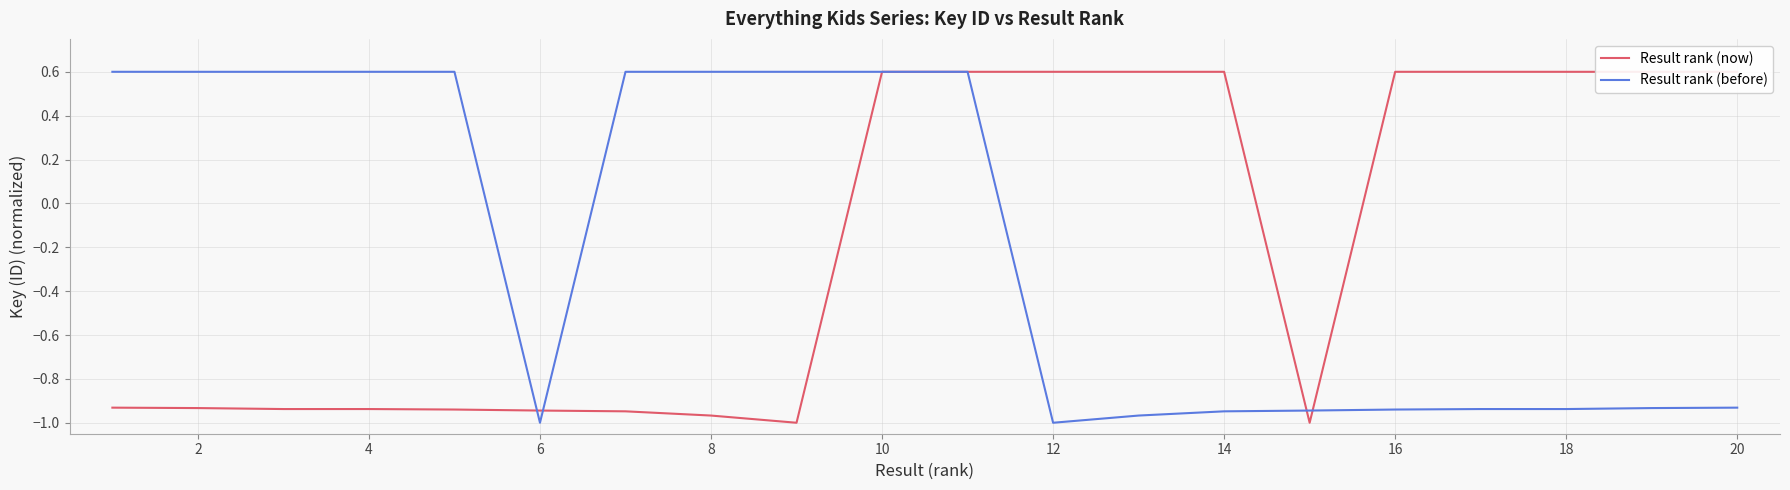

What is the lowest value of the Result rank (before) series?

-1.0